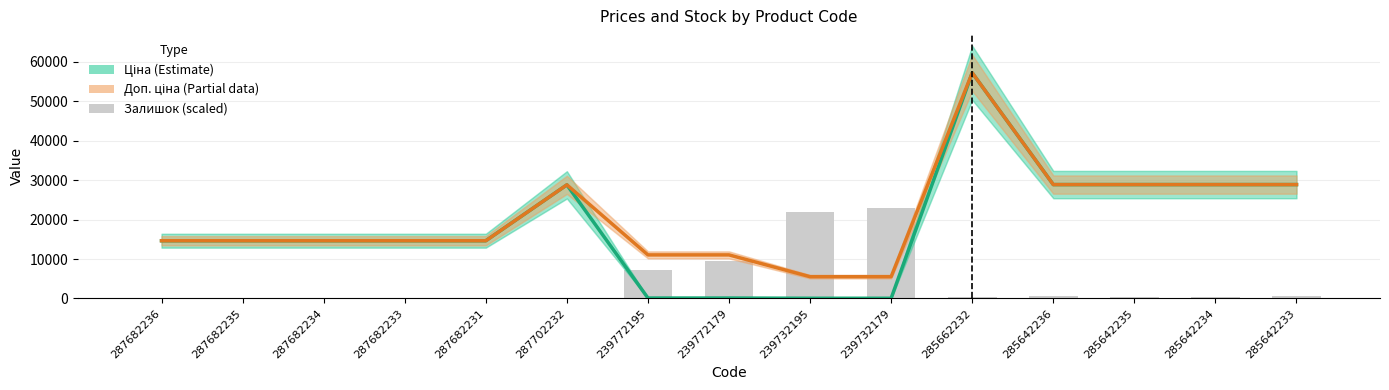

At which label is Залишок (scaled) closest to 11430?

239772179